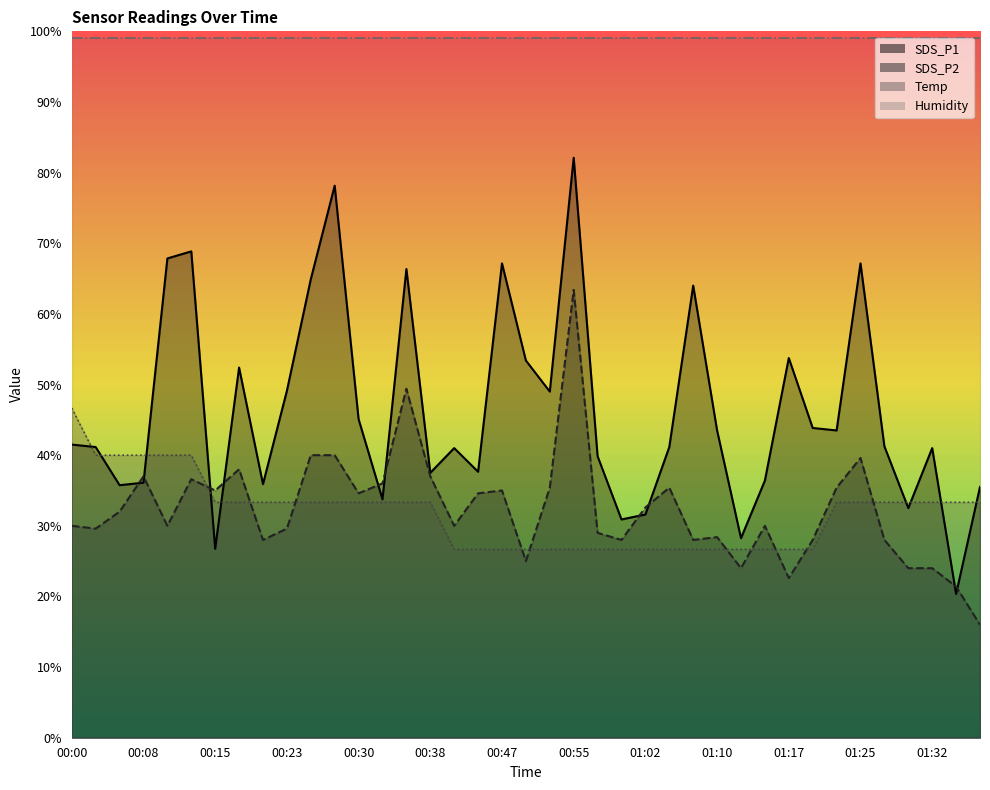

How many times do SDS_P2 and SDS_P1 cross each other?

10